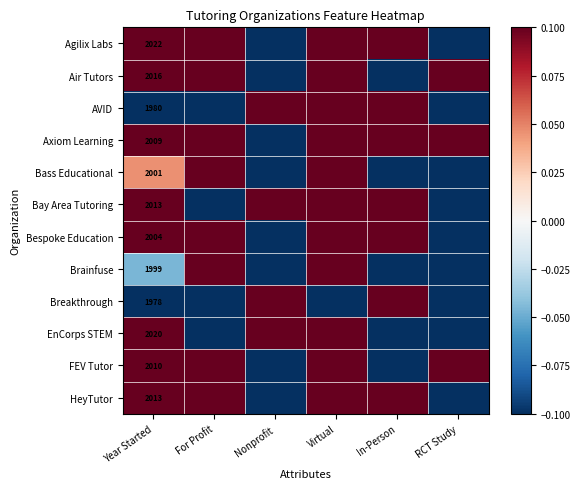

True or false: Bass Educational has a value of 2901 at Year Started.

False